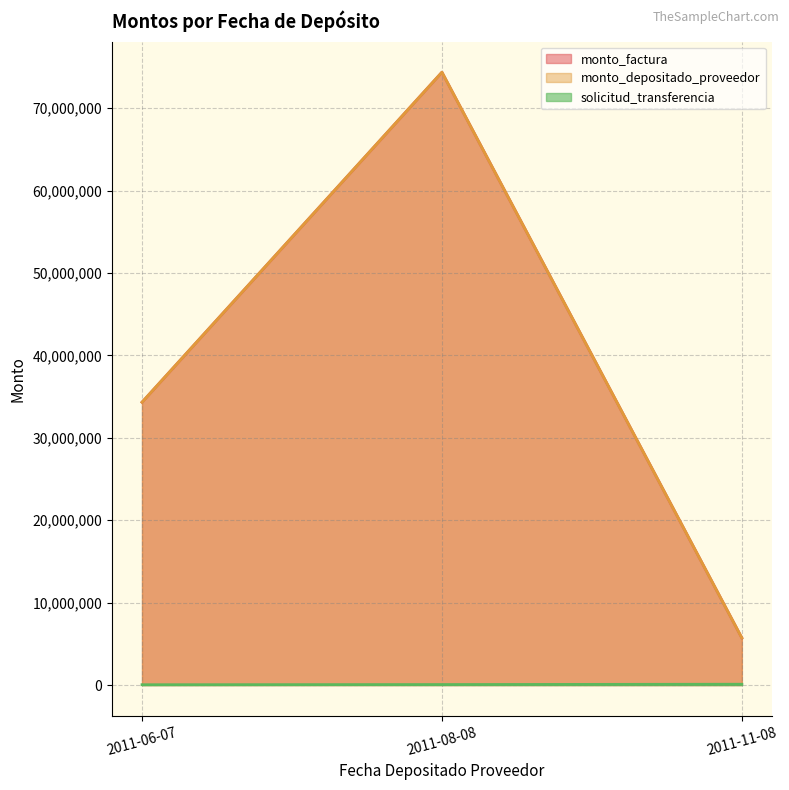

Which series has the largest range (max minus min)?

monto_factura